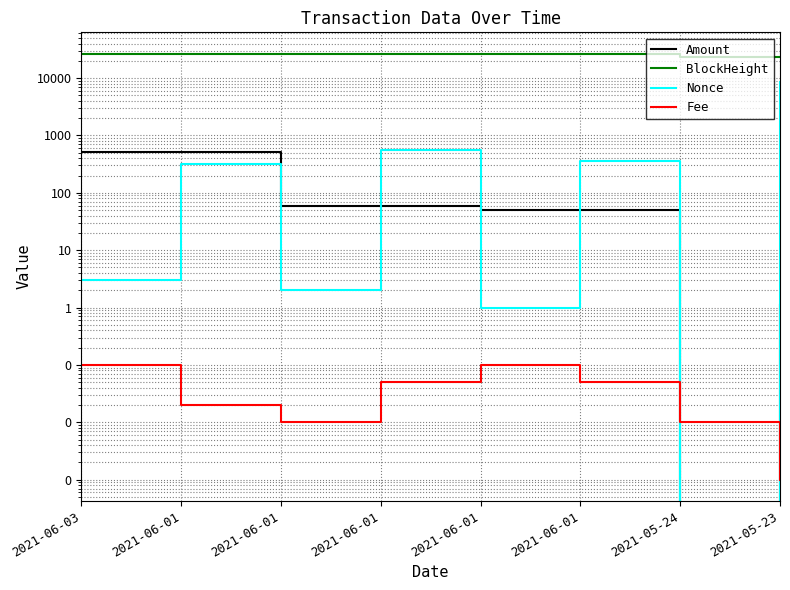

Rank the series by their maximum value, from highest to lowest.

BlockHeight, Nonce, Amount, Fee